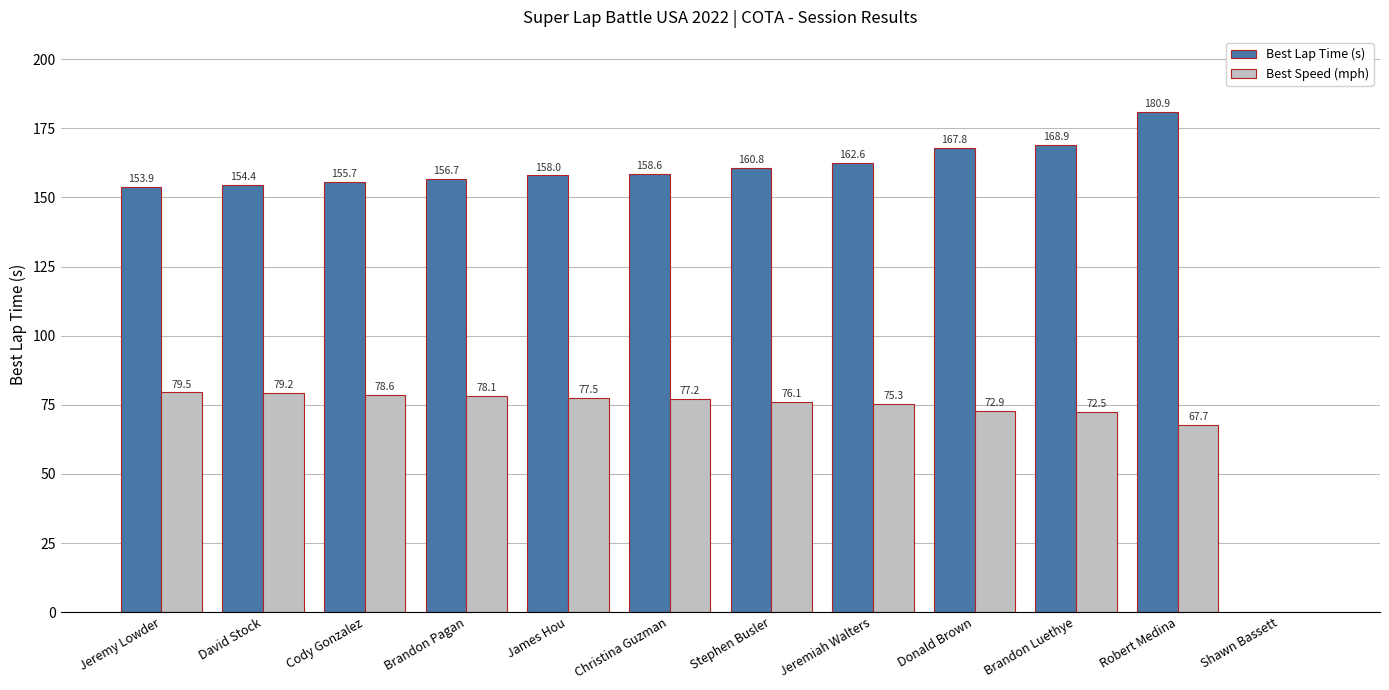

What is the spread (max minus min) of values at Jeremiah Walters?

87.3